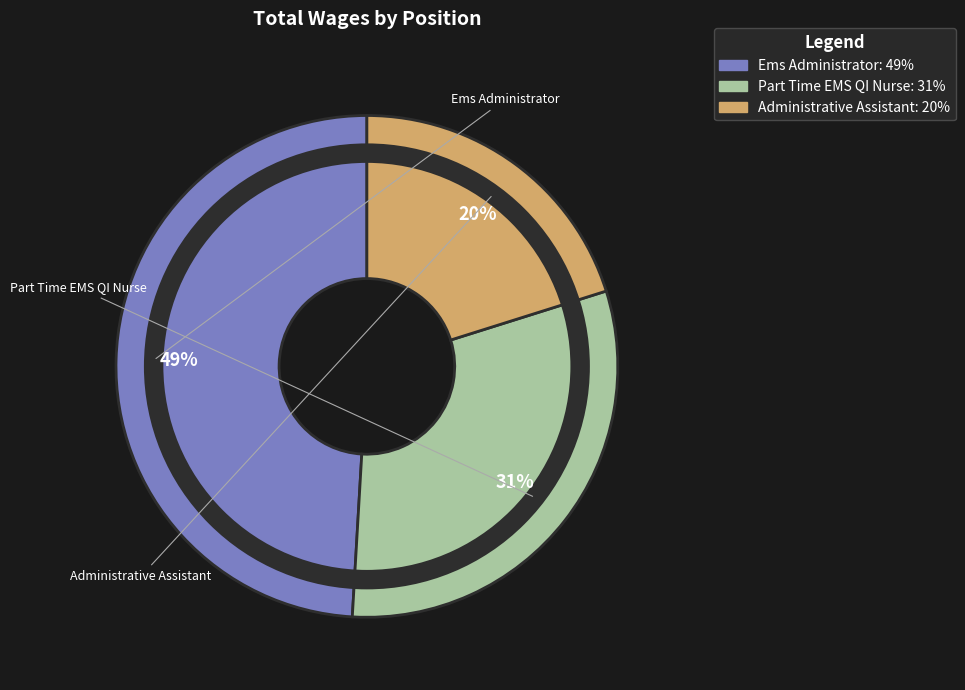

To the nearest percent, what is the difference between the largest and smallest slice percentages?

29%